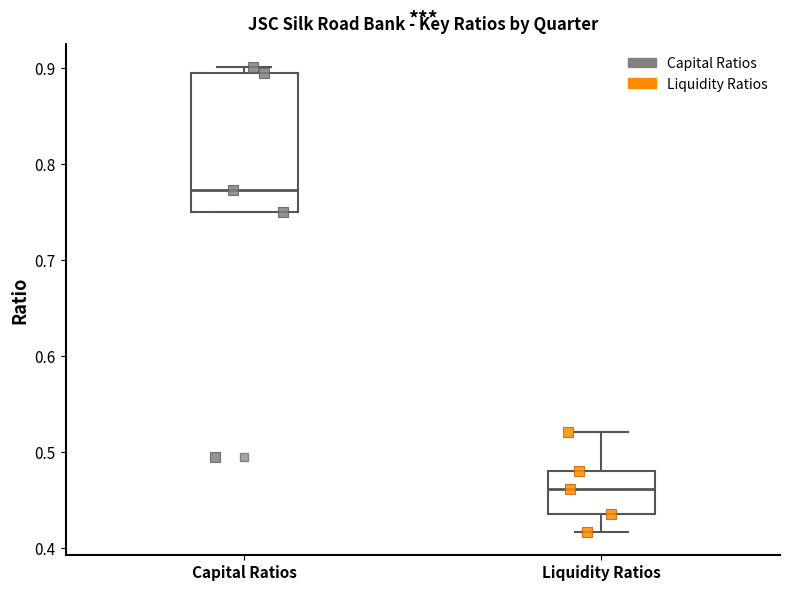

Reading left to right, transcribe this box plot: for each box, give where its median line is, the range the box spans, and where its two whiskers end, as read against the y-axis. The values are not printed on the chart, so give them approximately, as read against the axis.

Capital Ratios: median 0.77, box 0.75 to 0.89, whiskers 0.75 to 0.90
Liquidity Ratios: median 0.46, box 0.44 to 0.48, whiskers 0.42 to 0.52